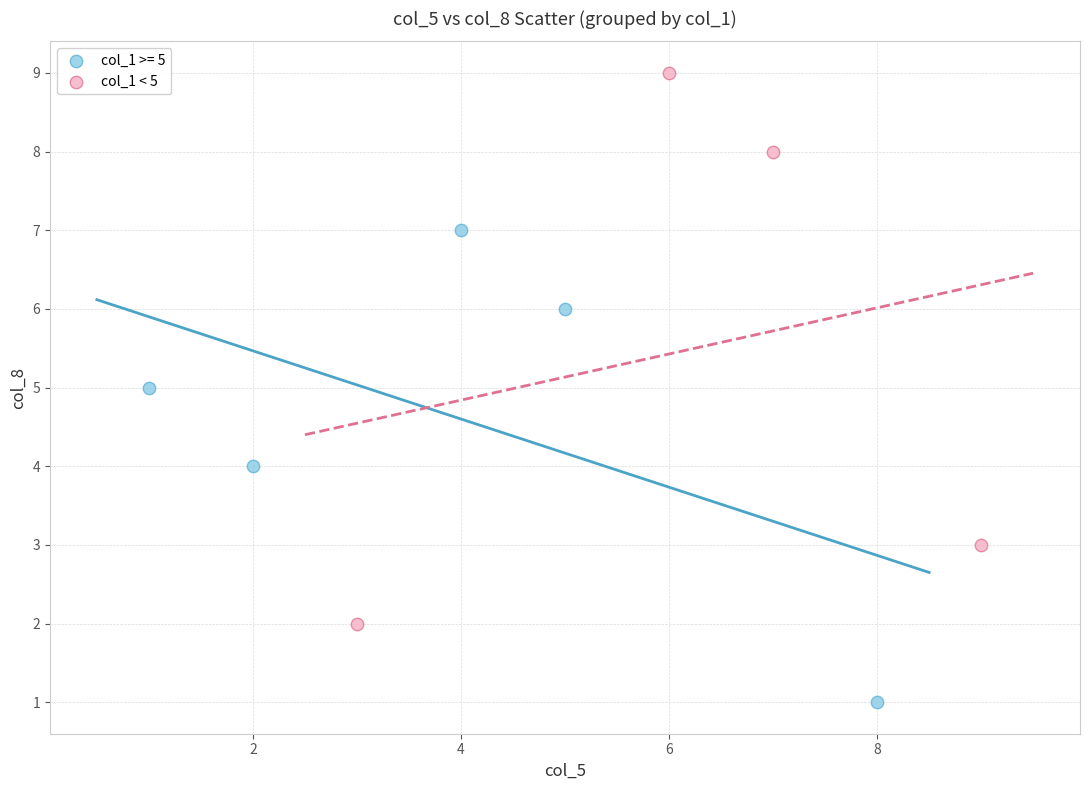

Which series has the largest Y range (max minus min)?

col_1 < 5